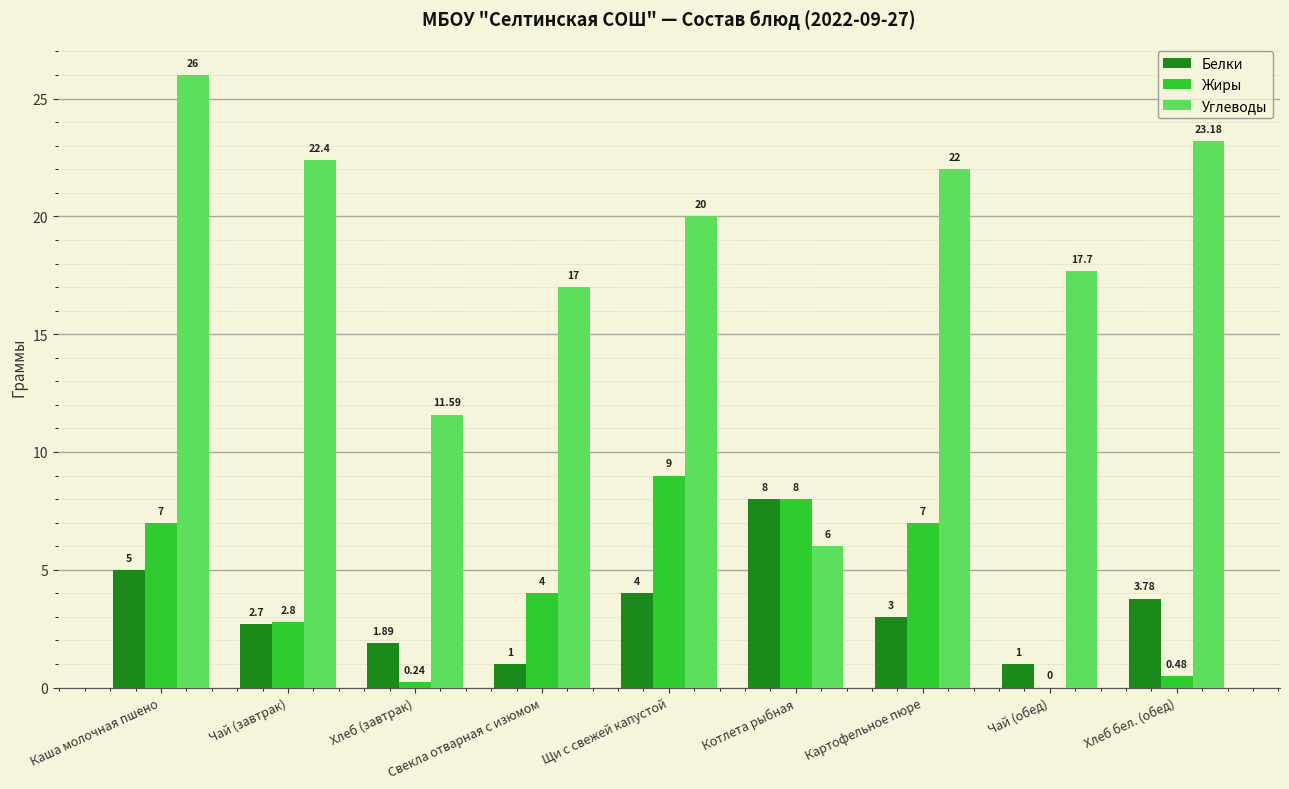

At which category does the chart reach its peak across all series?

Каша молочная пшено